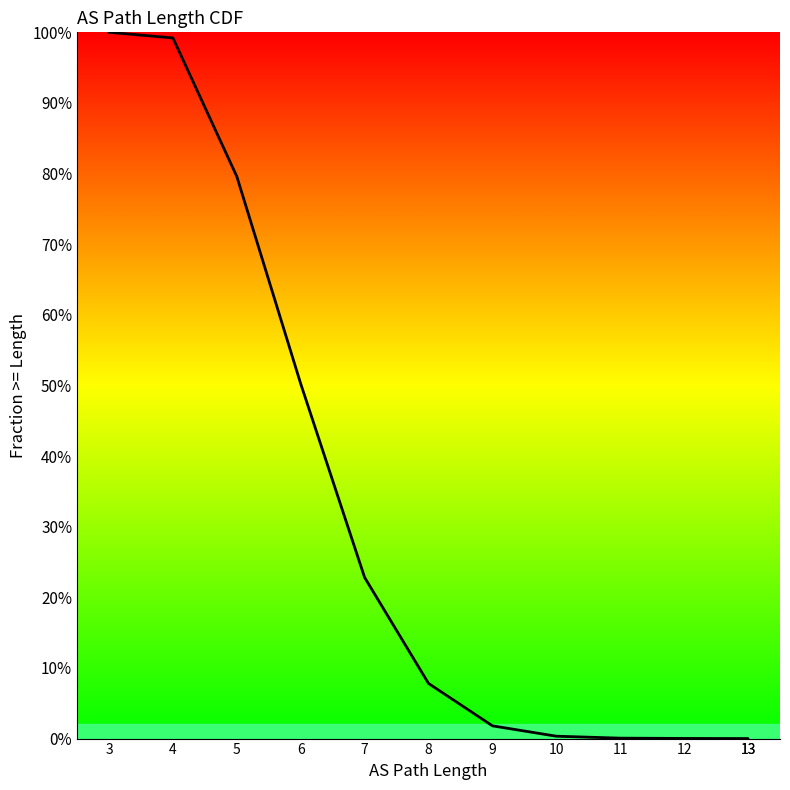

True or false: the data has more than 1 interior local peaks.

False